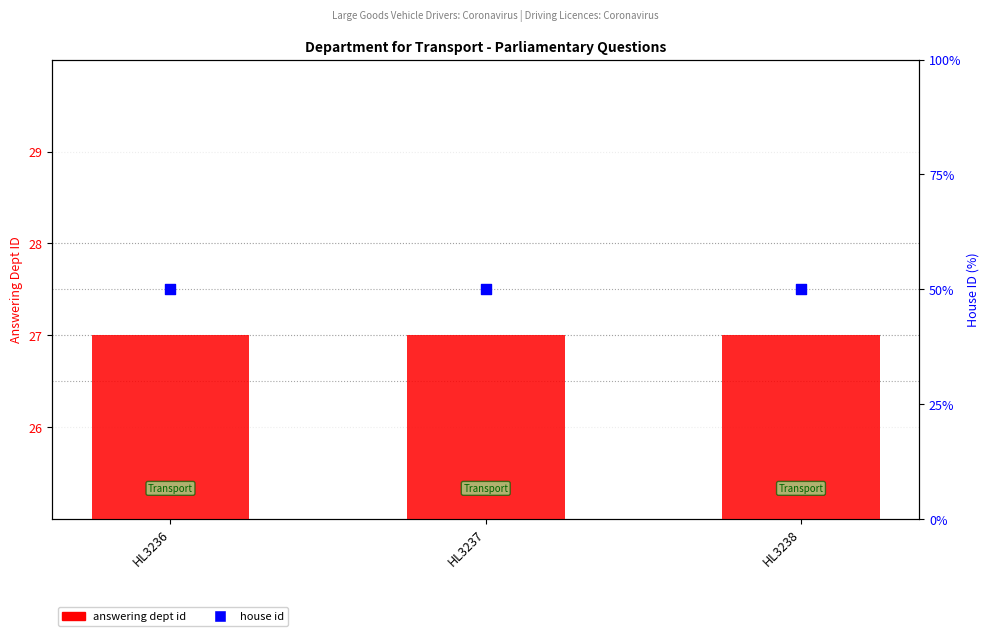

What is the total value across all series at HL3237?

29